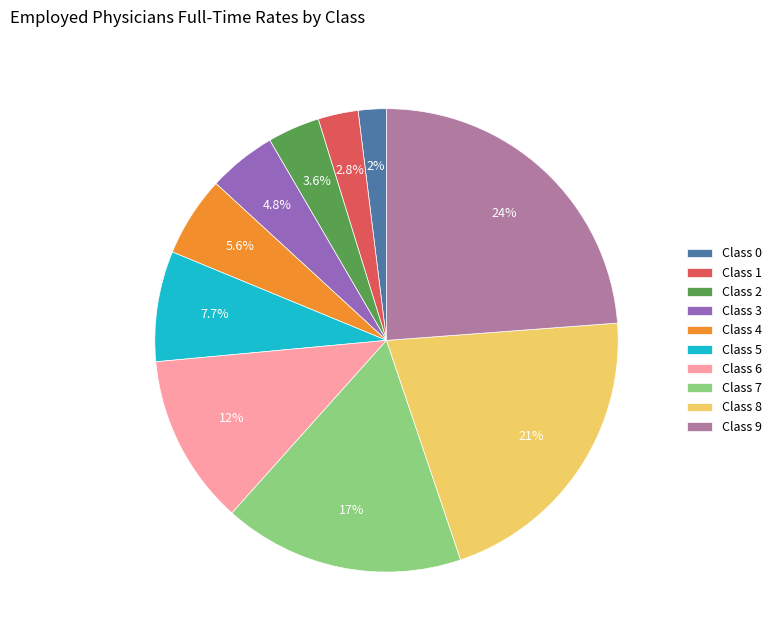

To the nearest percent, what is the difference between the largest and smallest slice percentages?

22%